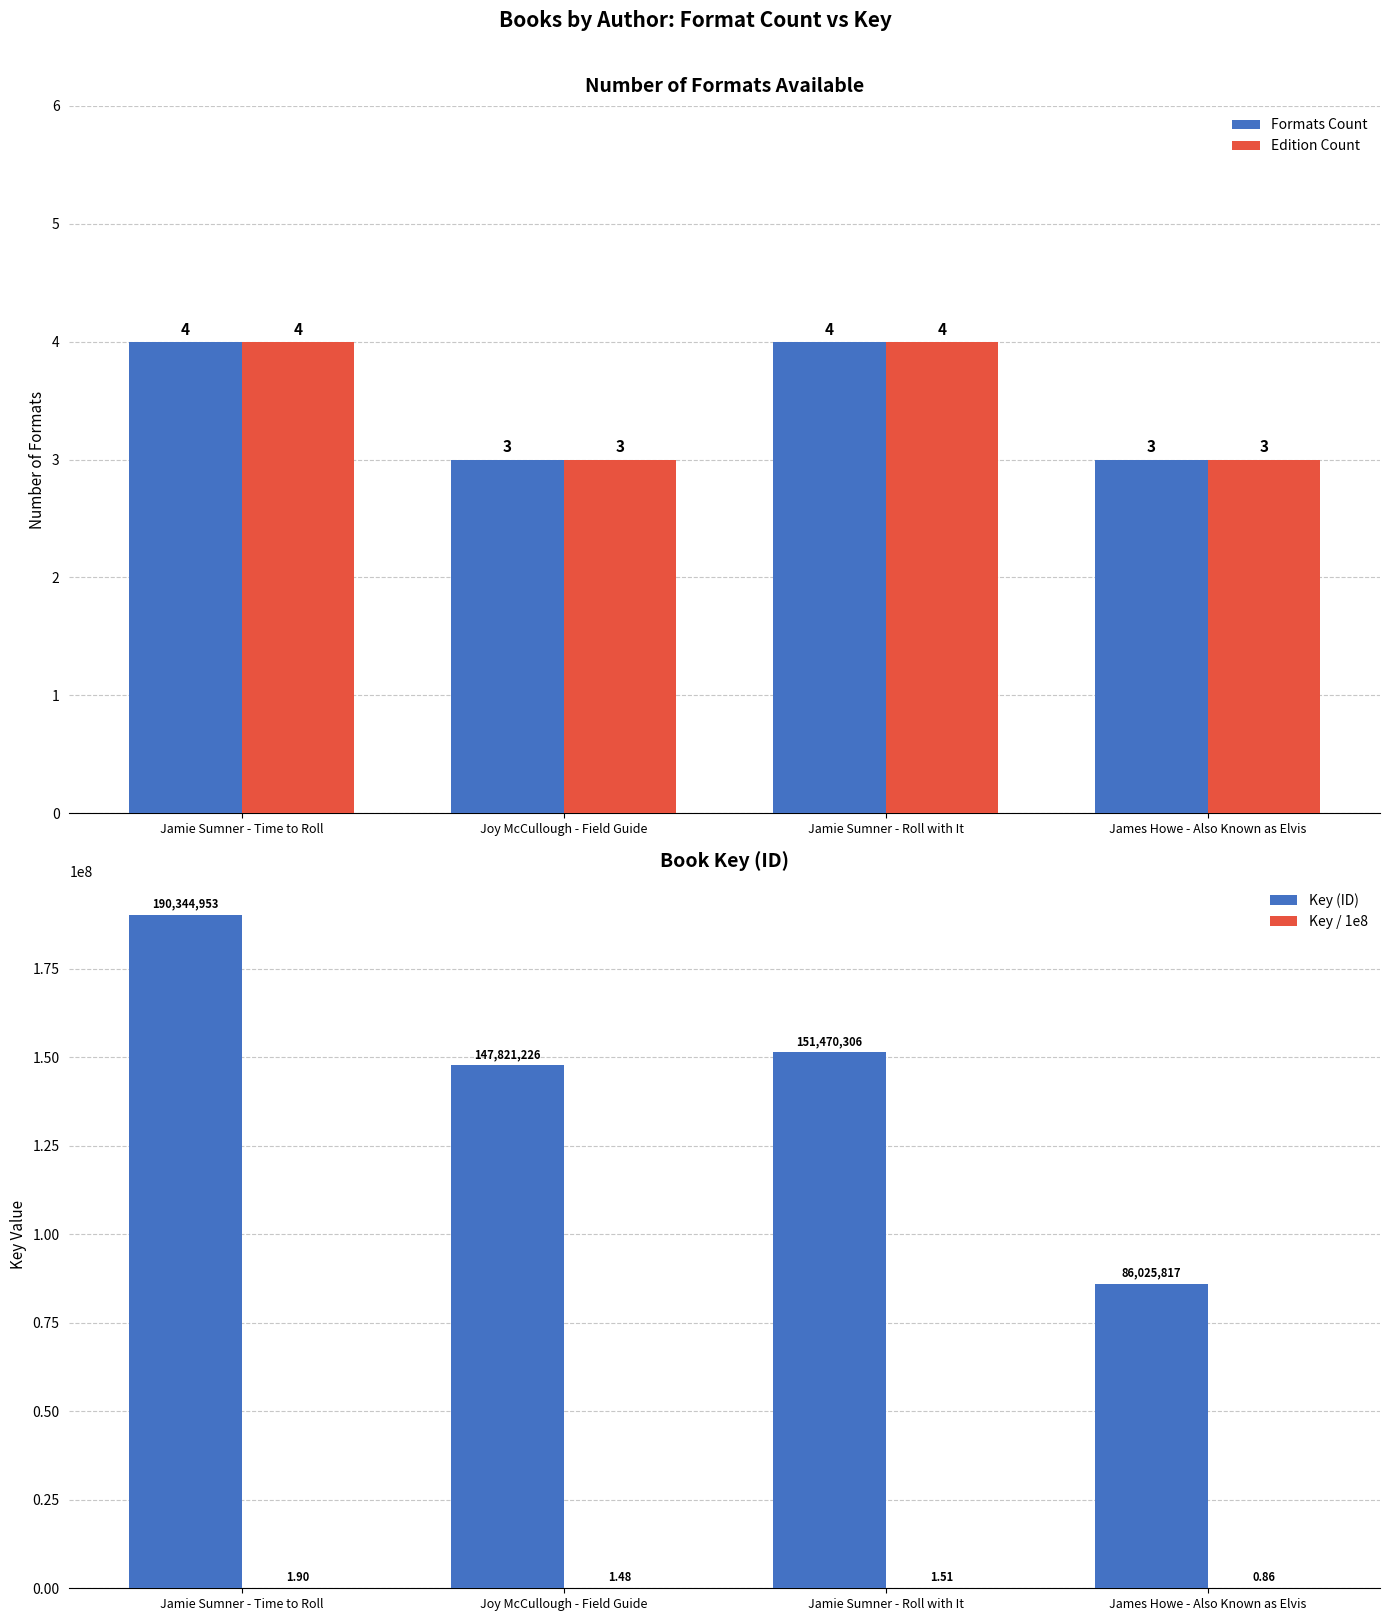

What is the value of the Key / 1e8 bar at the 1st from the left?

1.9